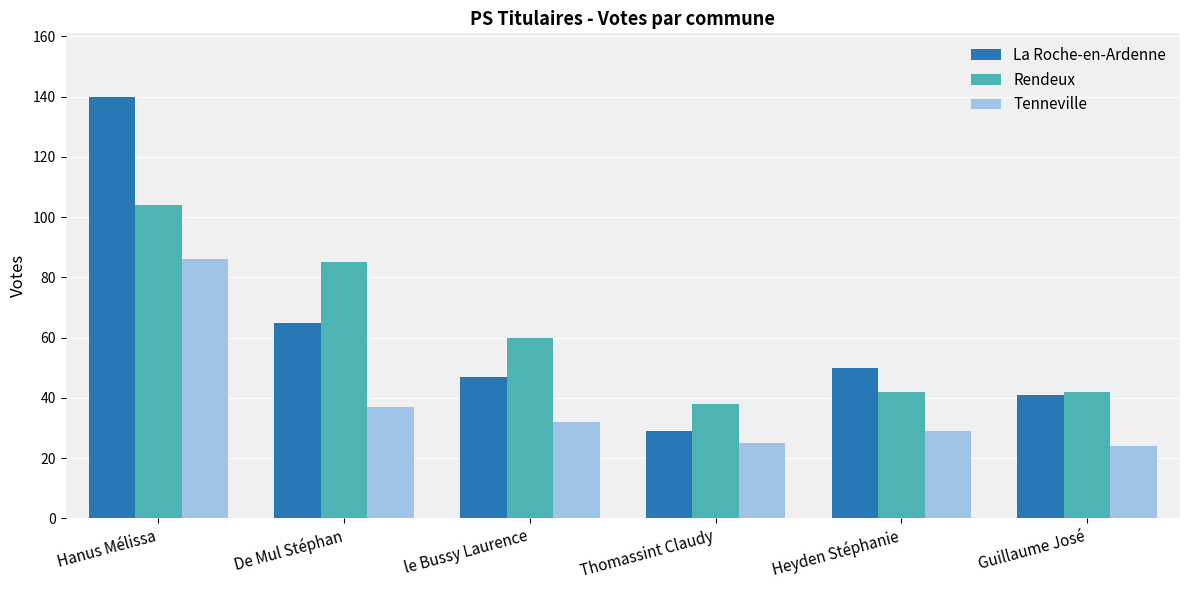

What is the total value across all series at Hanus Mélissa?

330